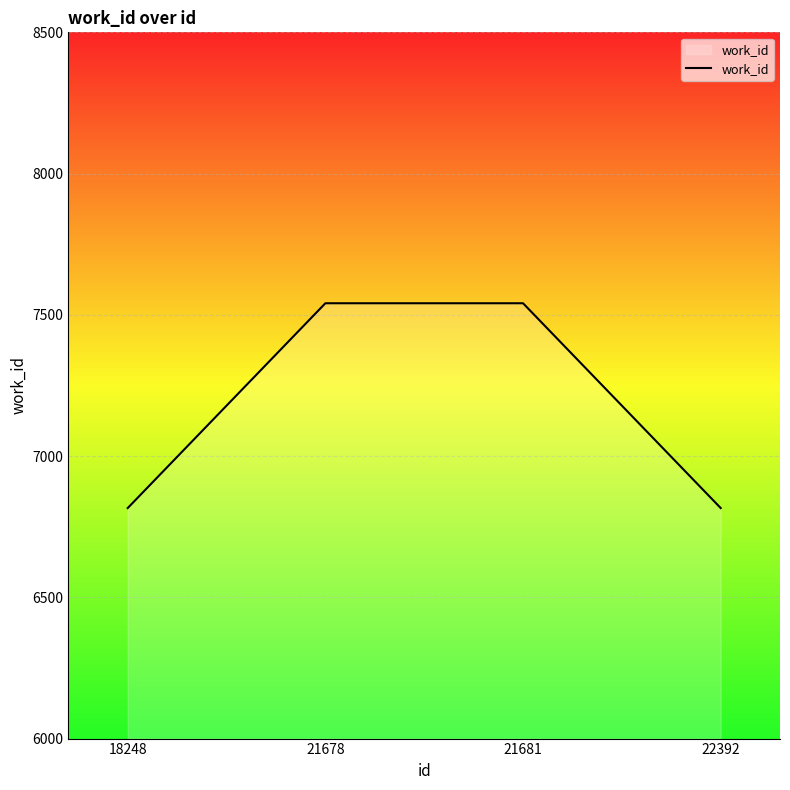

What is the minimum value shown in the chart?

6816